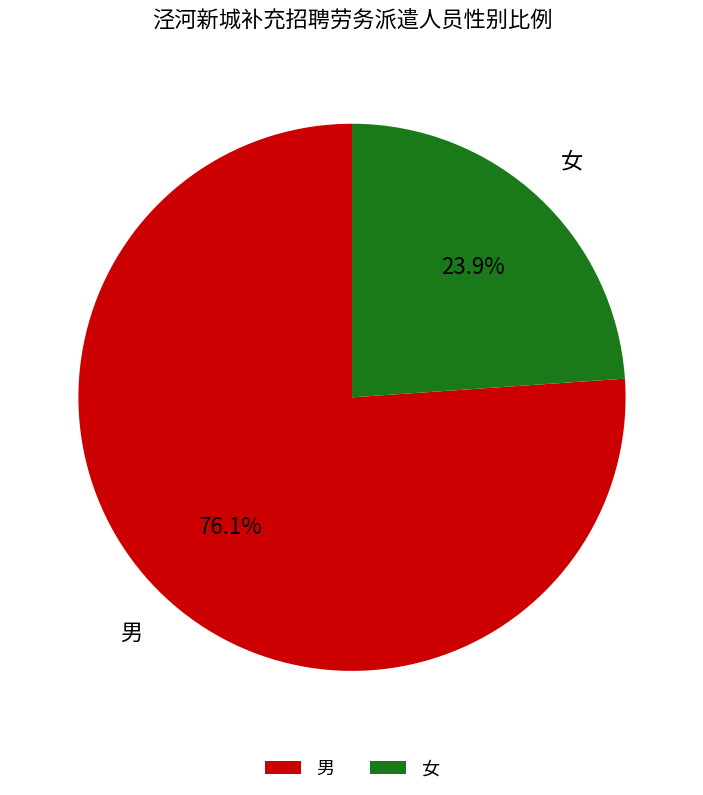

Rank the categories by value from highest to lowest.

男, 女